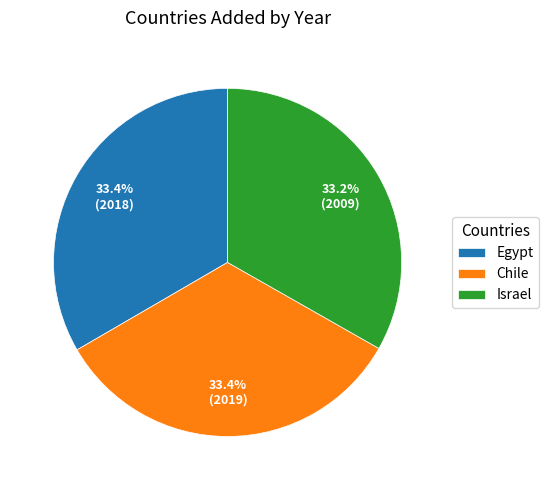

How many segments does this pie chart have?

3